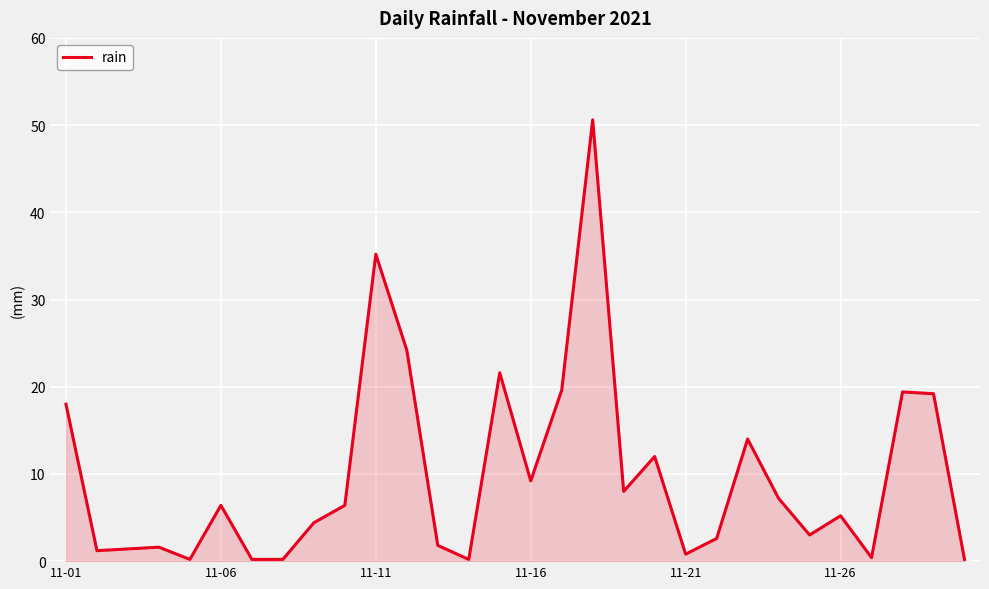

What is the difference between the maximum and minimum values?

50.4